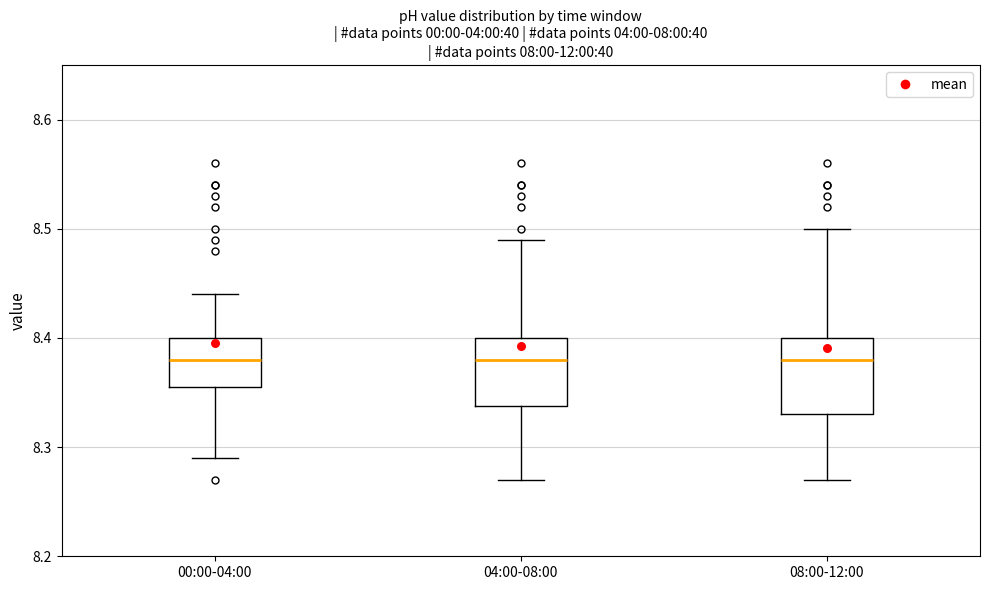

Where does the upper whisker of the box for 04:00-08:00 end on the y-axis? The values are not printed on the chart, so give them approximately, as read against the axis.

8.49